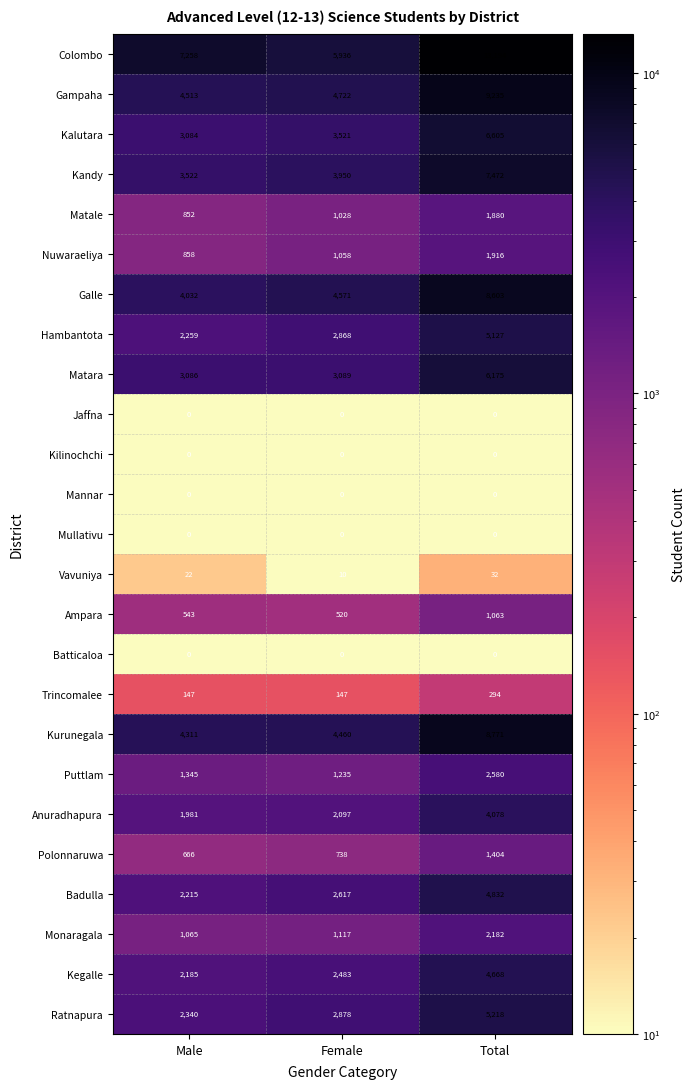

Which series has the largest total across all categories?

Colombo